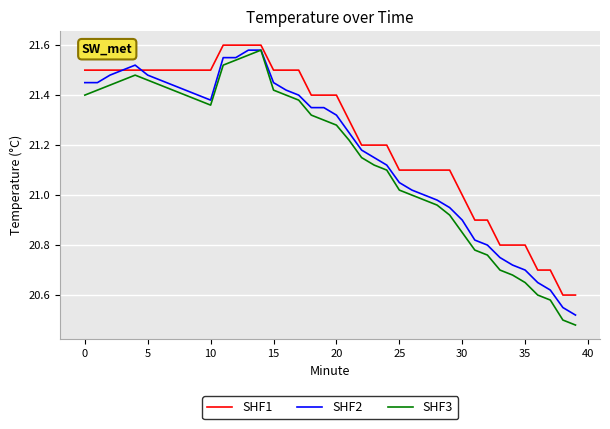

Rank the series by their average value, from highest to lowest.

SHF1, SHF2, SHF3